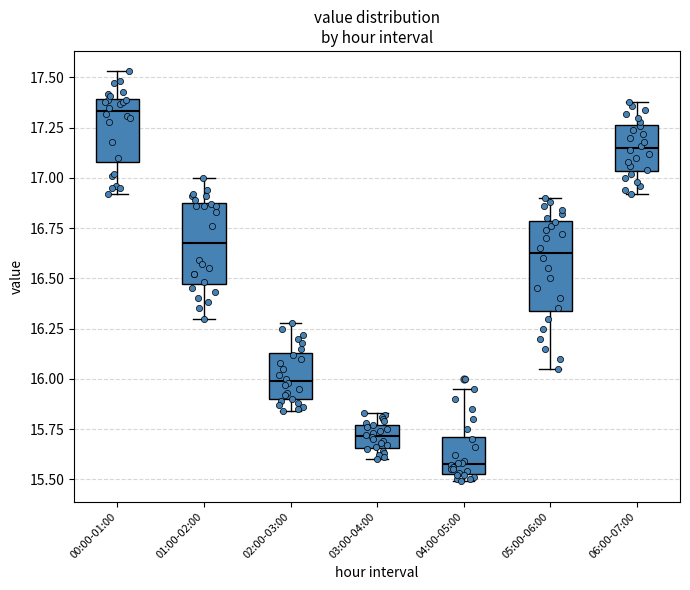

Reading left to right, transcribe this box plot: for each box, give where its median line is, the range the box spans, and where its two whiskers end, as read against the y-axis. The values are not printed on the chart, so give them approximately, as read against the axis.

00:00-01:00: median 17.35, box 17.10 to 17.40, whiskers 16.90 to 17.55
01:00-02:00: median 16.70, box 16.45 to 16.90, whiskers 16.30 to 17.00
02:00-03:00: median 16.00, box 15.90 to 16.15, whiskers 15.85 to 16.30
03:00-04:00: median 15.70, box 15.65 to 15.75, whiskers 15.60 to 15.85
04:00-05:00: median 15.60, box 15.55 to 15.70, whiskers 15.50 to 15.95
05:00-06:00: median 16.65, box 16.35 to 16.80, whiskers 16.05 to 16.90
06:00-07:00: median 17.15, box 17.05 to 17.25, whiskers 16.90 to 17.40